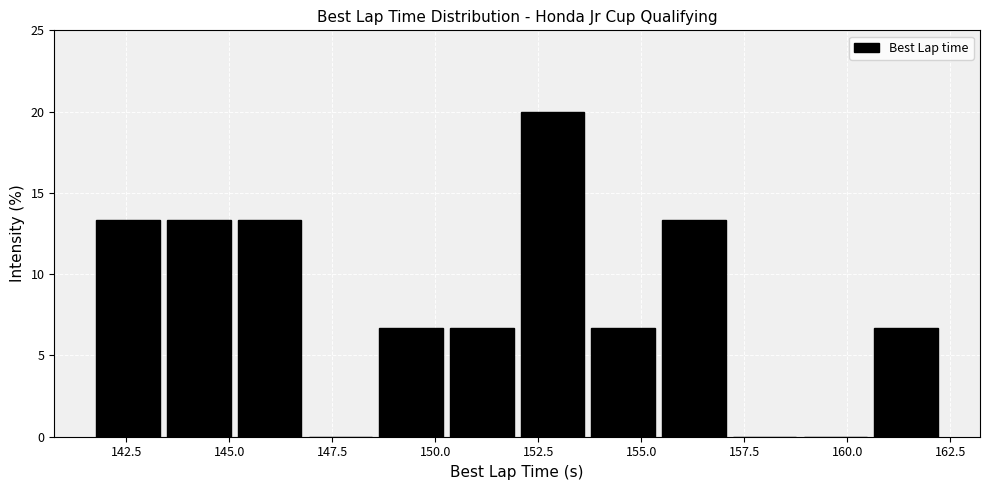

Read against the x-axis, roughly where is the centre of the tallest bar?

153.0